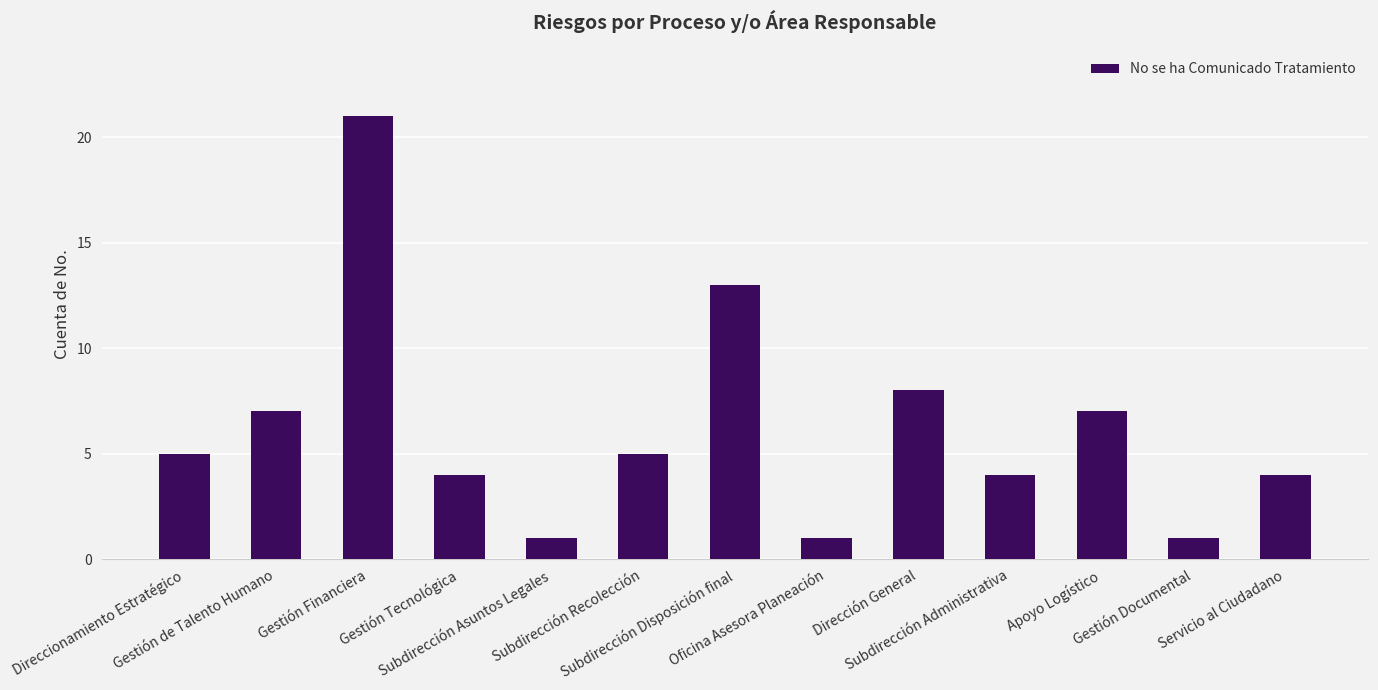

Reading right to left, transcribe all the data shown in this chart.

4	1	7	4	8	1	13	5	1	4	21	7	5